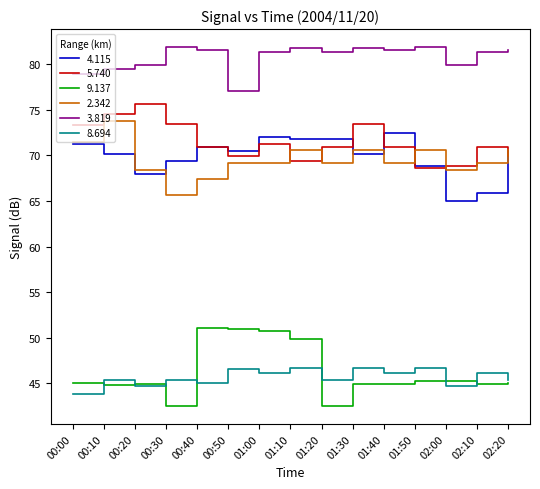

What position from the right is 00:20?

13